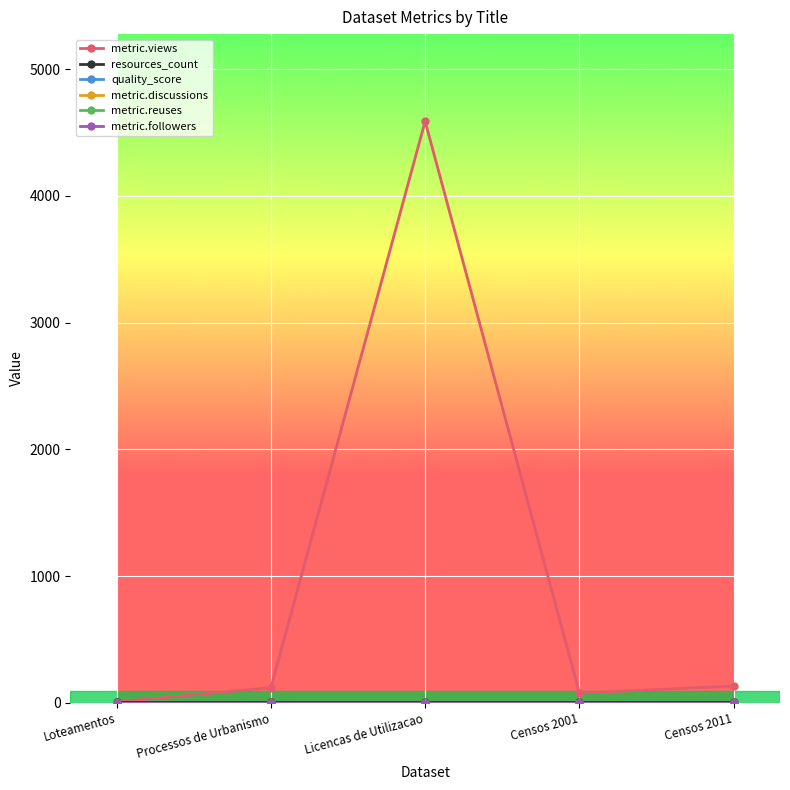

Reading right to left, what are all the values shown in this chart?

metric.views: Censos 2011=132.0	Censos 2001=76.0	Licencas de Utilizacao=4589.0	Processos de Urbanismo=119.0	Loteamentos=6.0
resources_count: Censos 2011=5.0	Censos 2001=5.0	Licencas de Utilizacao=5.0	Processos de Urbanismo=5.0	Loteamentos=5.0
quality_score: Censos 2011=0.7	Censos 2001=0.7	Licencas de Utilizacao=0.7	Processos de Urbanismo=0.7	Loteamentos=0.7
metric.discussions: Censos 2011=0.0	Censos 2001=0.0	Licencas de Utilizacao=0.0	Processos de Urbanismo=0.0	Loteamentos=0.0
metric.reuses: Censos 2011=0.0	Censos 2001=0.0	Licencas de Utilizacao=0.0	Processos de Urbanismo=0.0	Loteamentos=0.0
metric.followers: Censos 2011=0.0	Censos 2001=0.0	Licencas de Utilizacao=0.0	Processos de Urbanismo=0.0	Loteamentos=0.0